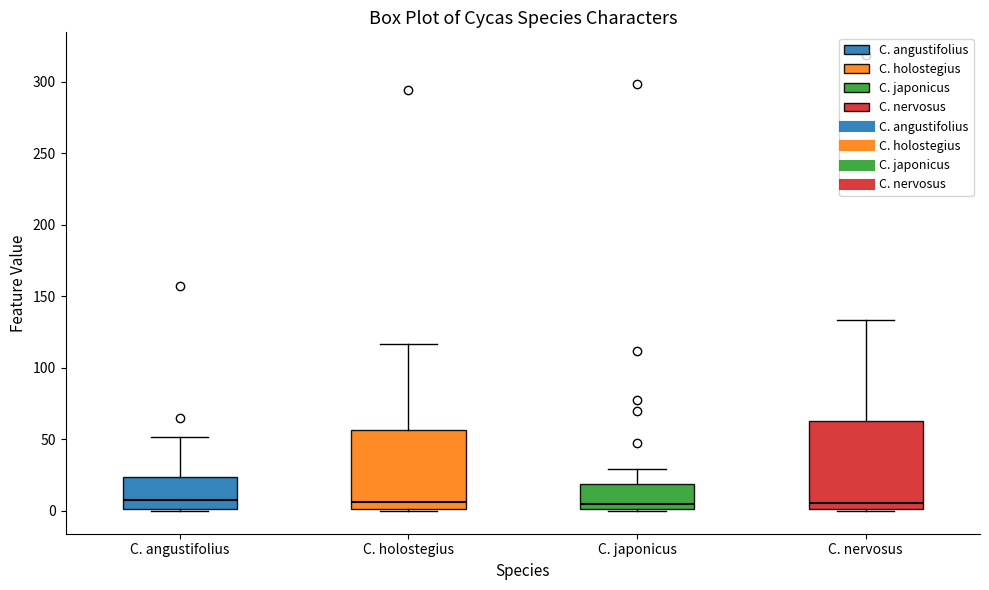

Where does the upper whisker of the box for C. nervosus end on the y-axis? The values are not printed on the chart, so give them approximately, as read against the axis.

135